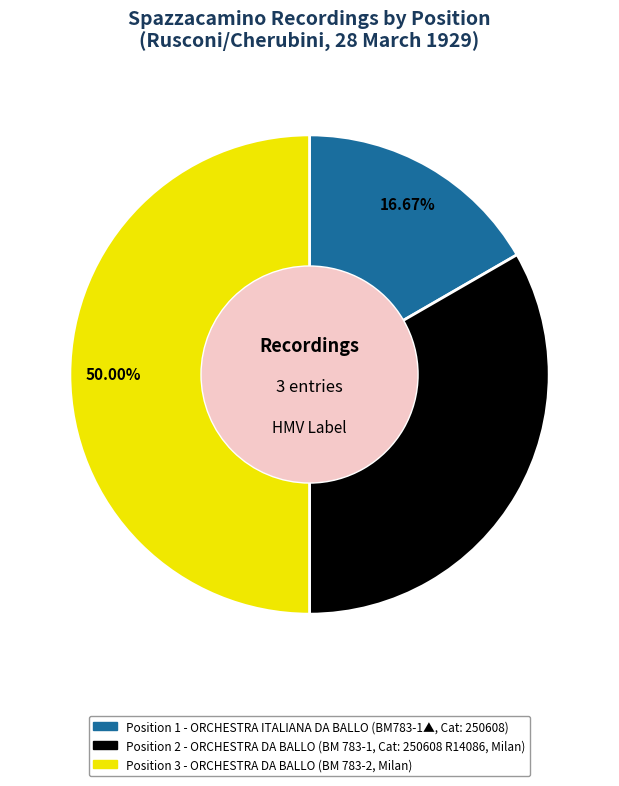

Which category has the smallest portion of the pie?

Spazzacamino, Tango Rusconi/Cherubini (ORCHESTRA ITALIANA DA BALLO)